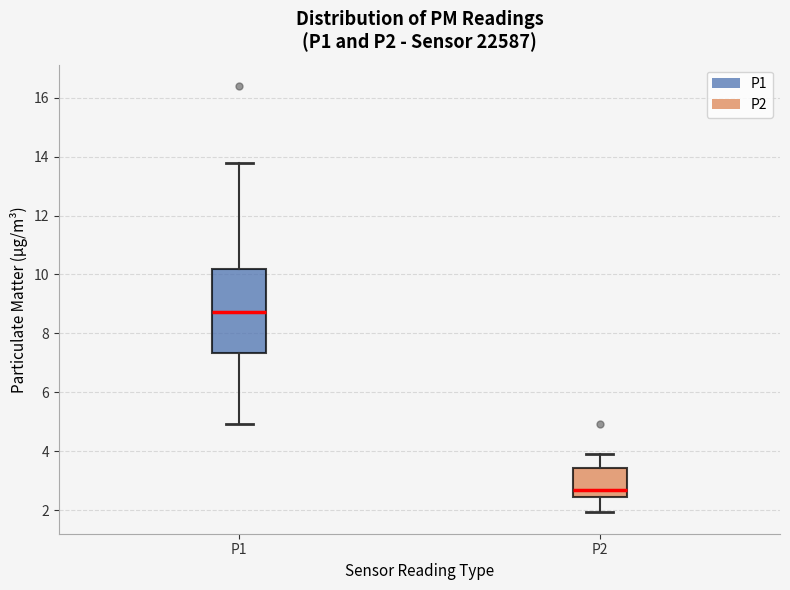

Which box has the highest median line?

P1